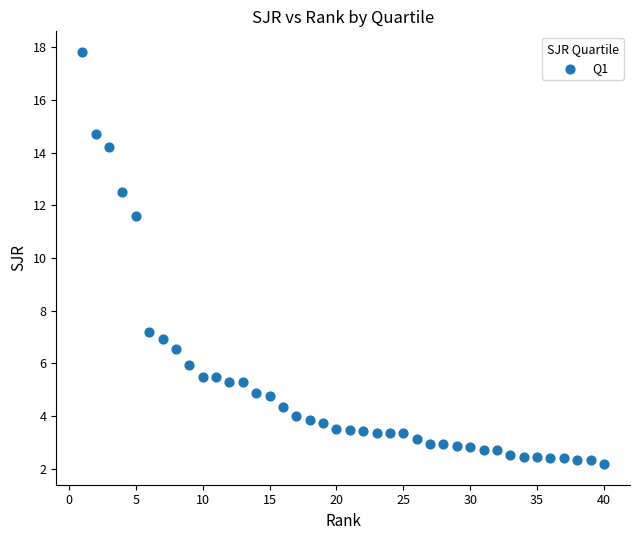

What Y value in the scatter plot is closest to 9?

7.2